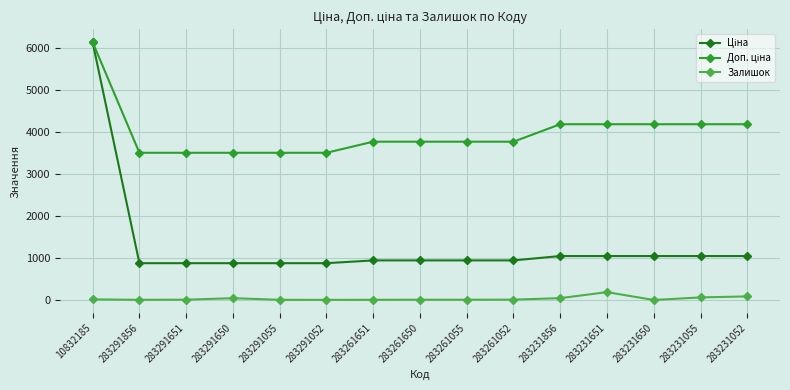

The Залишок series shows 4.0 at 283291856. True or false?

True